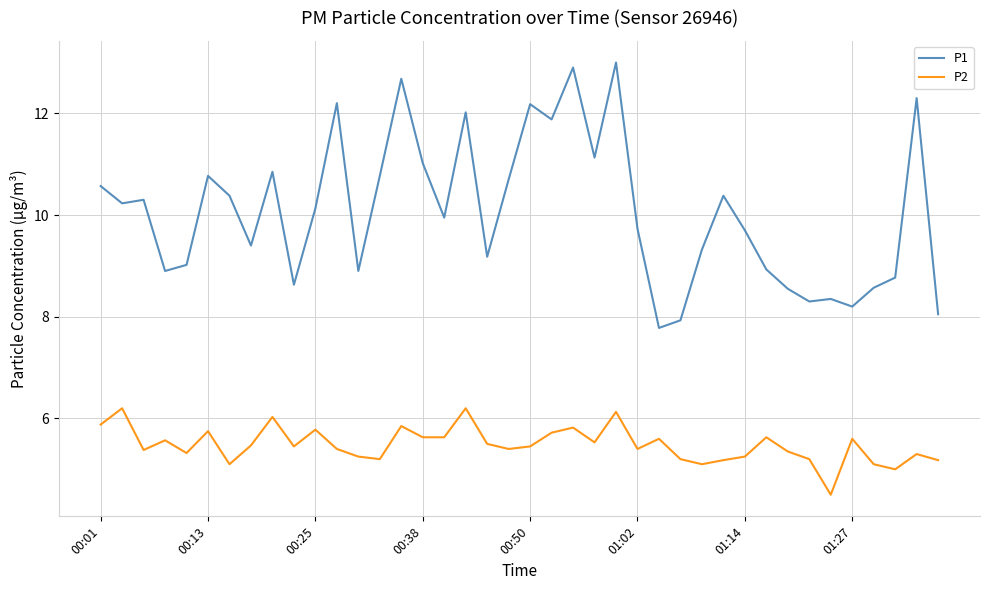

Which series has the largest total across all categories?

P1